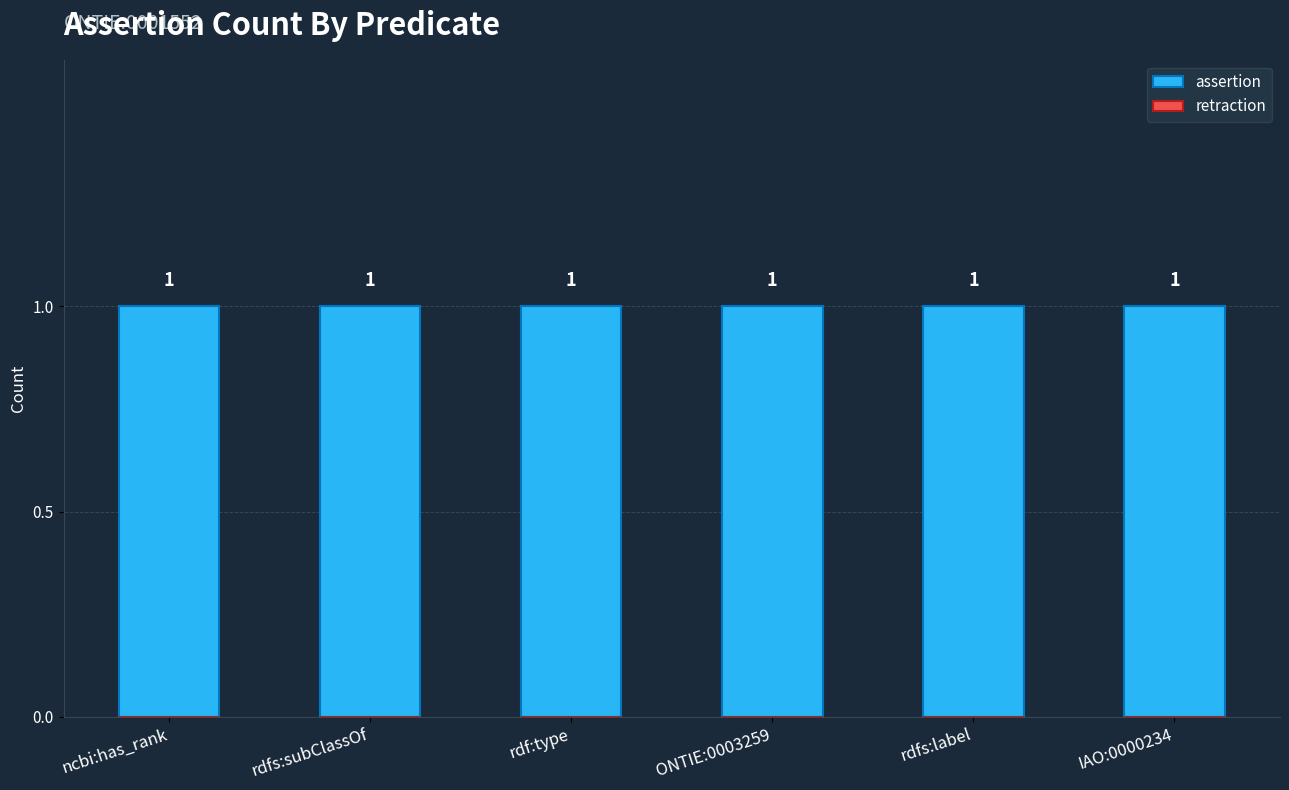

Reading right to left, list all the values displayed in this chart.

assertion: 1	1	1	1	1	1
retraction: 0	0	0	0	0	0